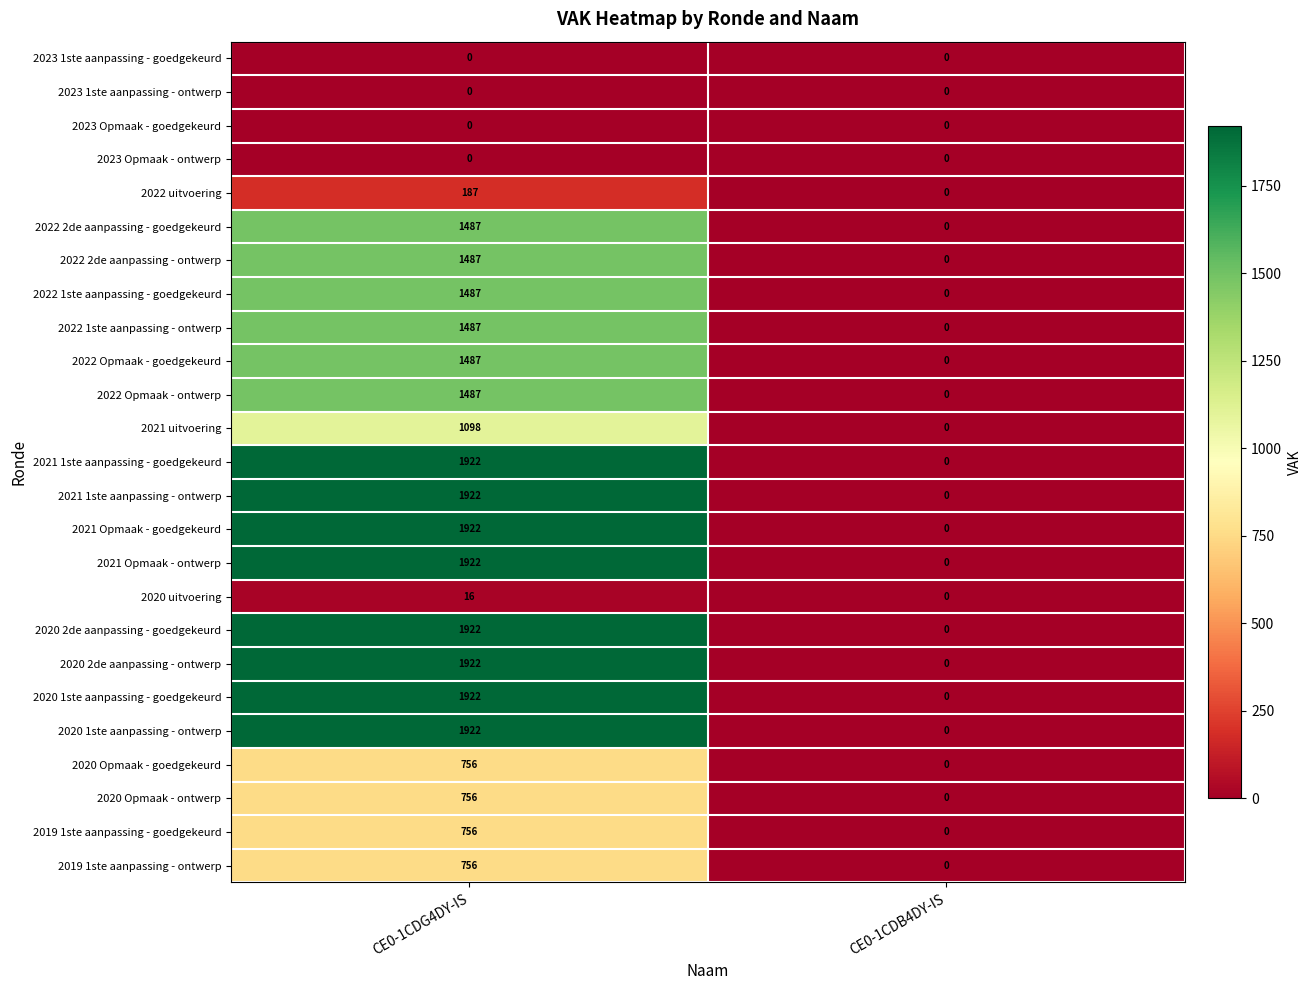

What is the difference between the highest and lowest values at CE0-1CDG4DY-IS?

1922